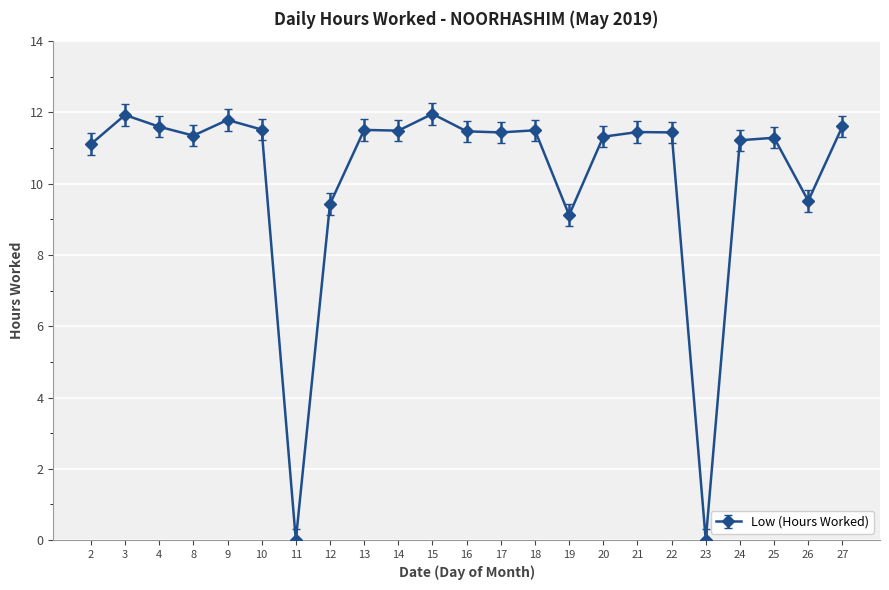

How many series are shown in this chart?

1